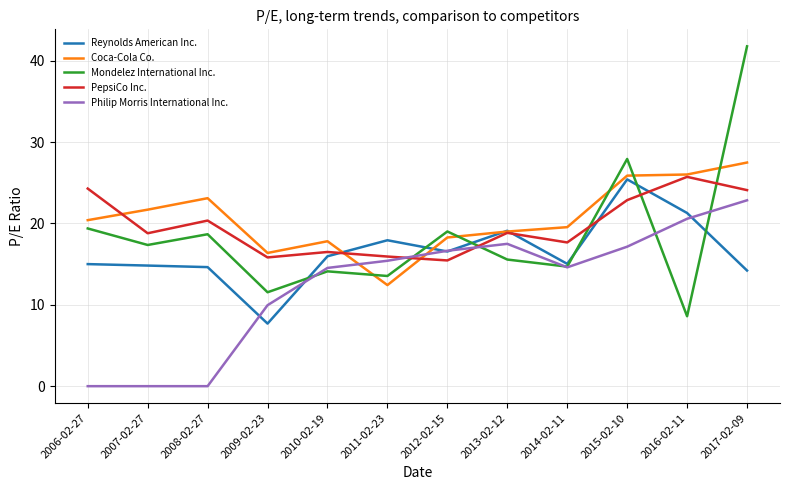

How many lines are shown in the chart?

5